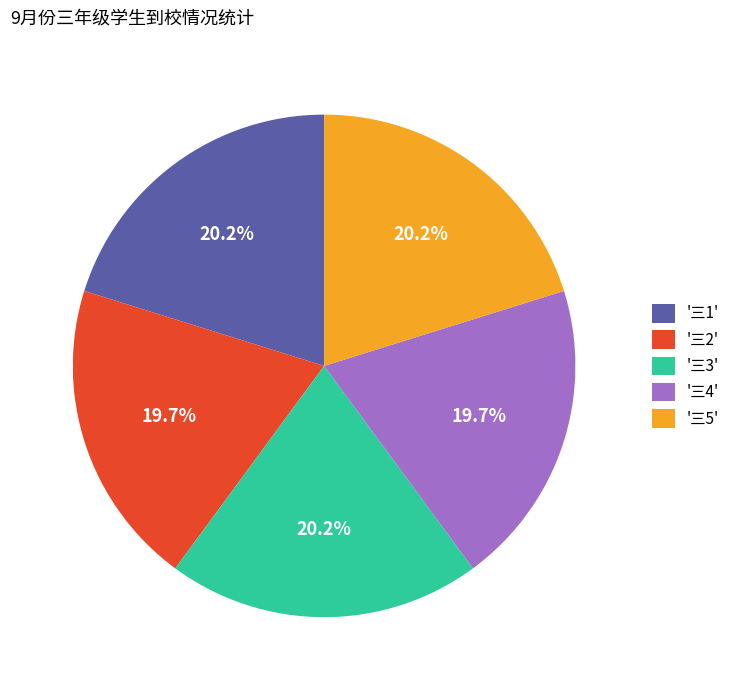

Is there any slice that represents more than half of the pie?

No